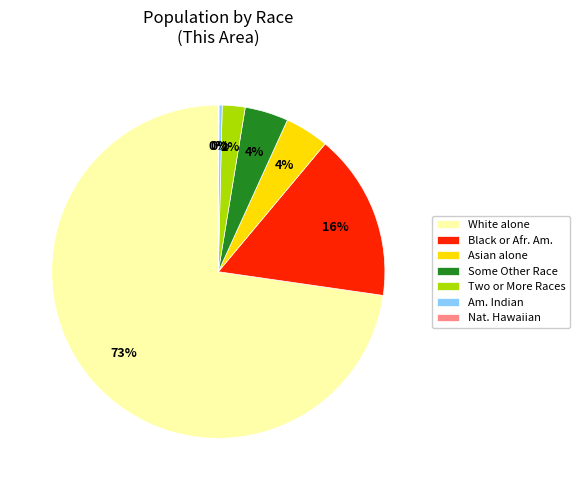

What is the largest slice in the pie chart?

White alone